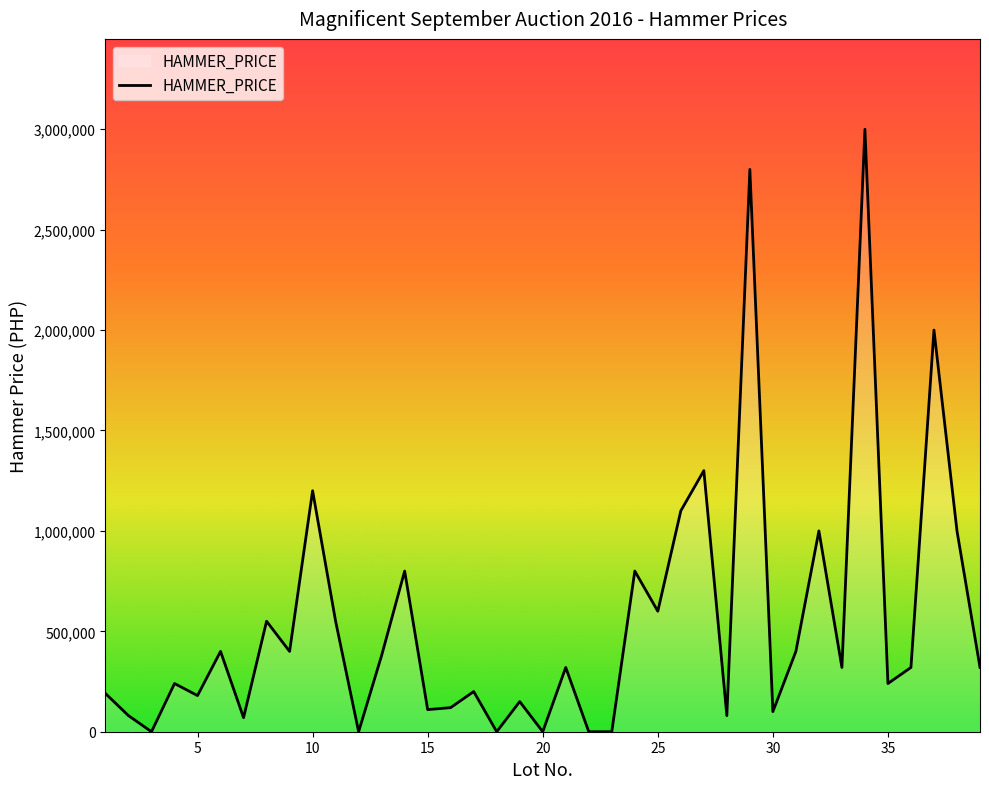

What is the difference between the maximum and minimum values?

3000000